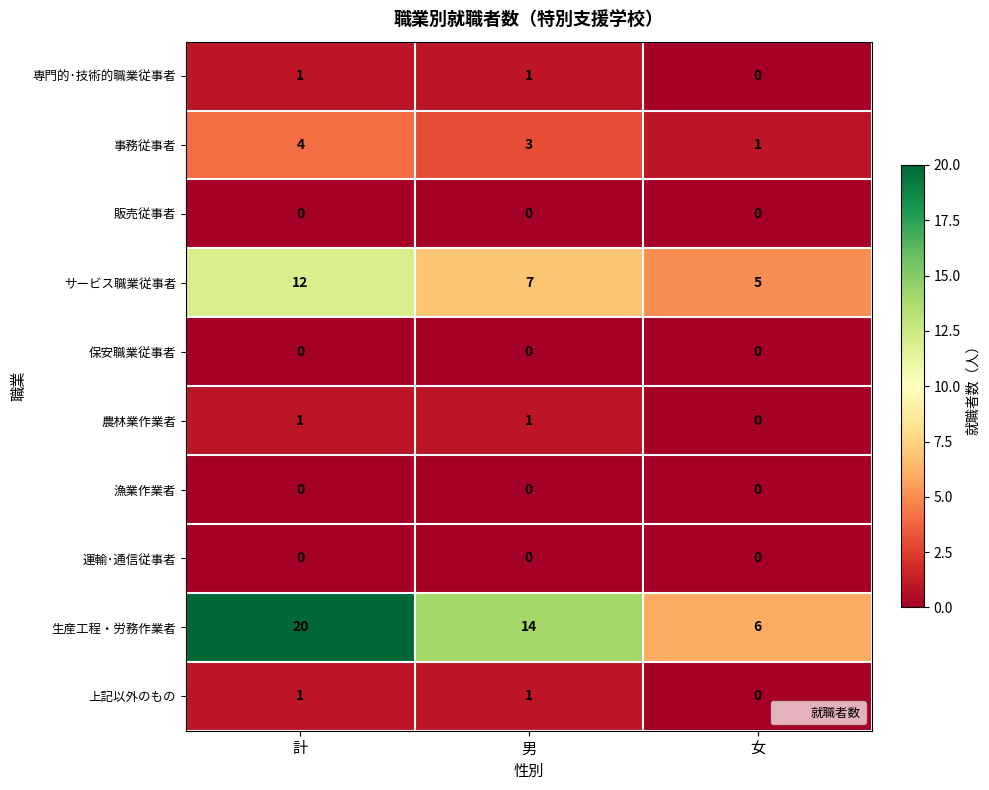

Where is 農林業作業者 nearest to the value 0?

女